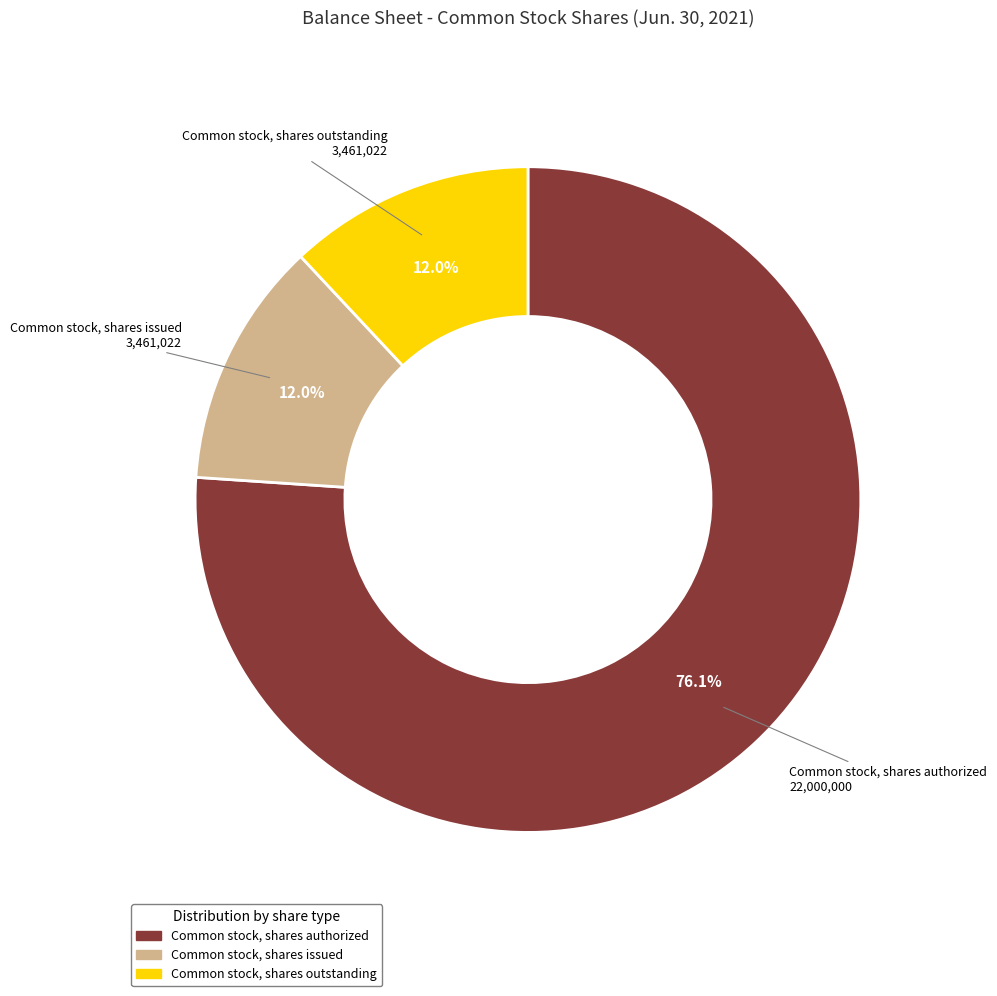

To the nearest percent, what percentage of the pie is Common stock, shares issued?

12%